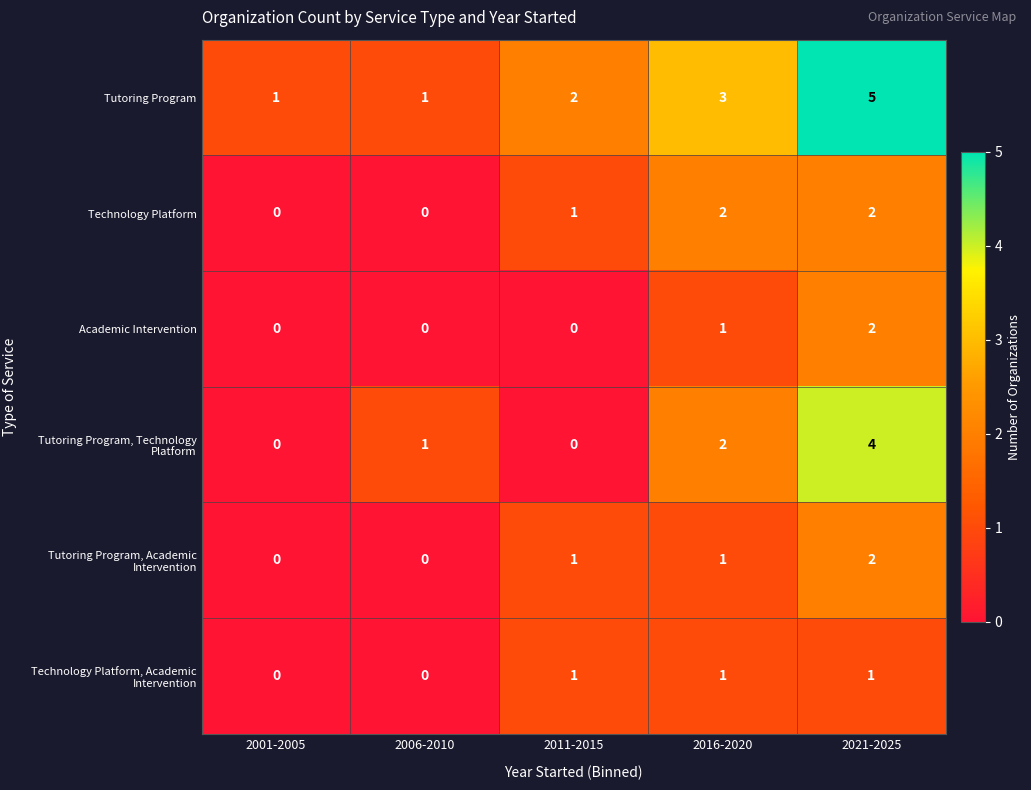

Where is Academic Intervention nearest to the value 1?

2016-2020